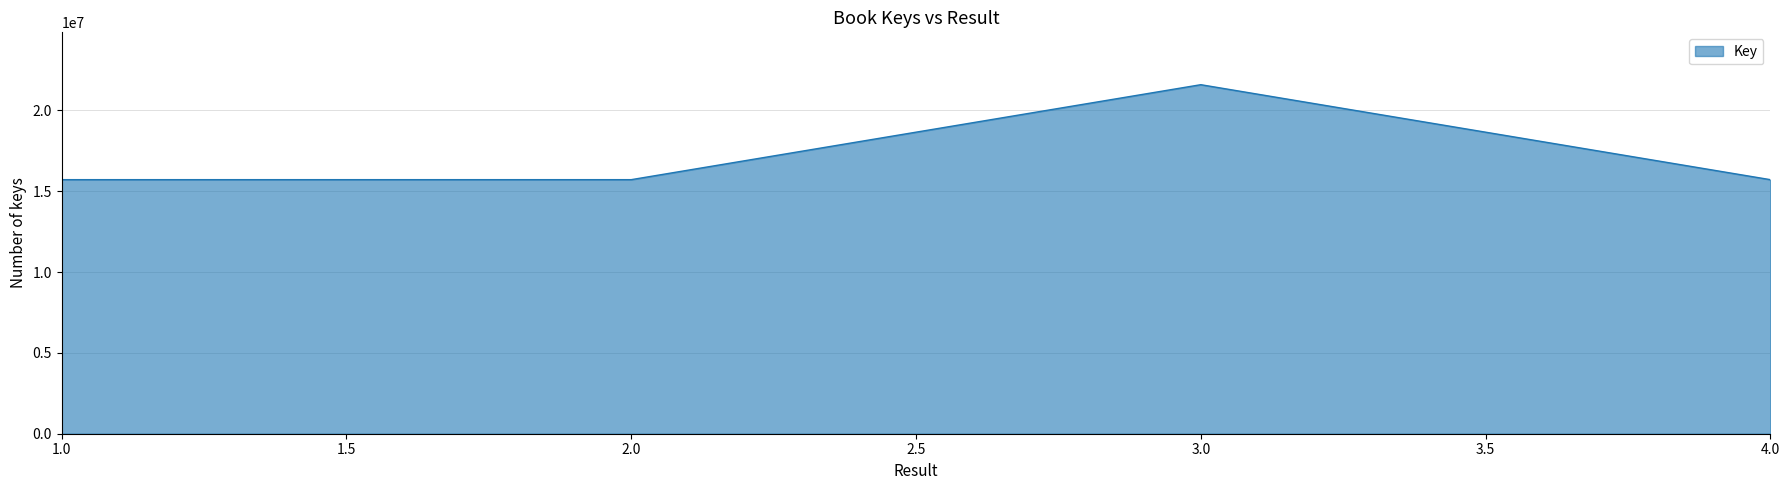

True or false: there are more than 1 points higher than both neighbors.

False